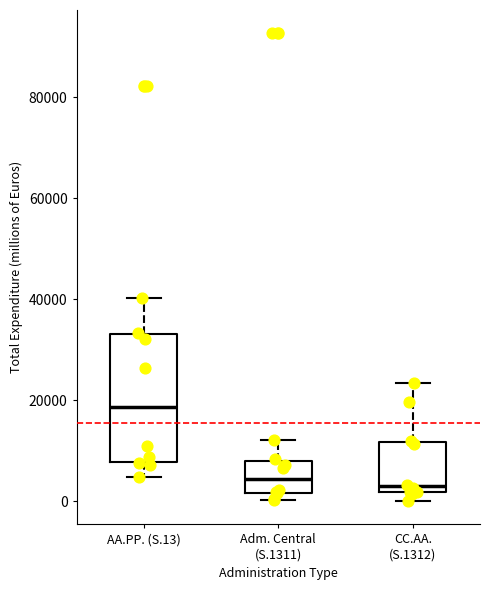

Reading left to right, transcribe this box plot: for each box, give where its median line is, the range the box spans, and where its two whiskers end, as read against the y-axis. The values are not printed on the chart, so give them approximately, as read against the axis.

AA.PP. (S.13): median 18000, box 8000 to 34000, whiskers 4000 to 40000
Adm. Central (S.1311): median 4000, box 2000 to 8000, whiskers 0 to 12000
CC.AA. (S.1312): median 2000 (just above the box's lower edge), box 2000 to 12000, whiskers 0 to 24000